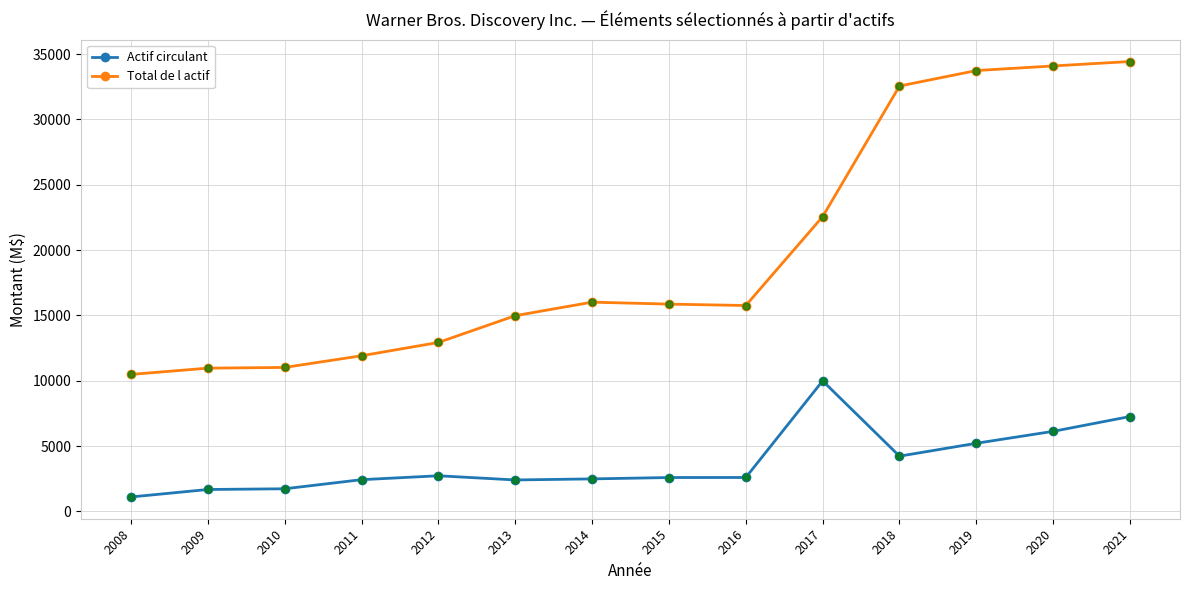

List the series in order of their overall mean, lowest first.

Actif circulant, Total de l actif